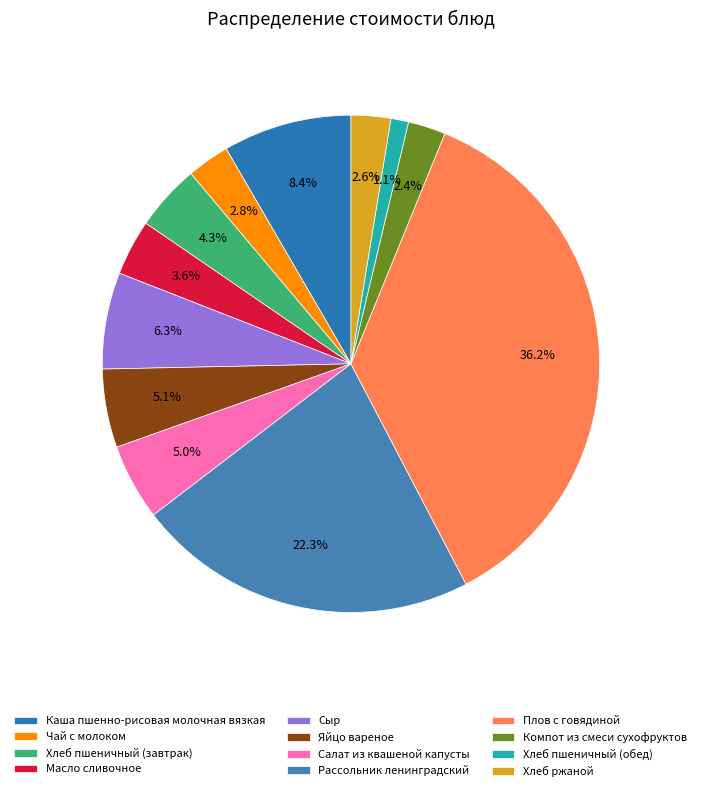

To the nearest percent, what is the difference between the largest and smallest slice percentages?

35%